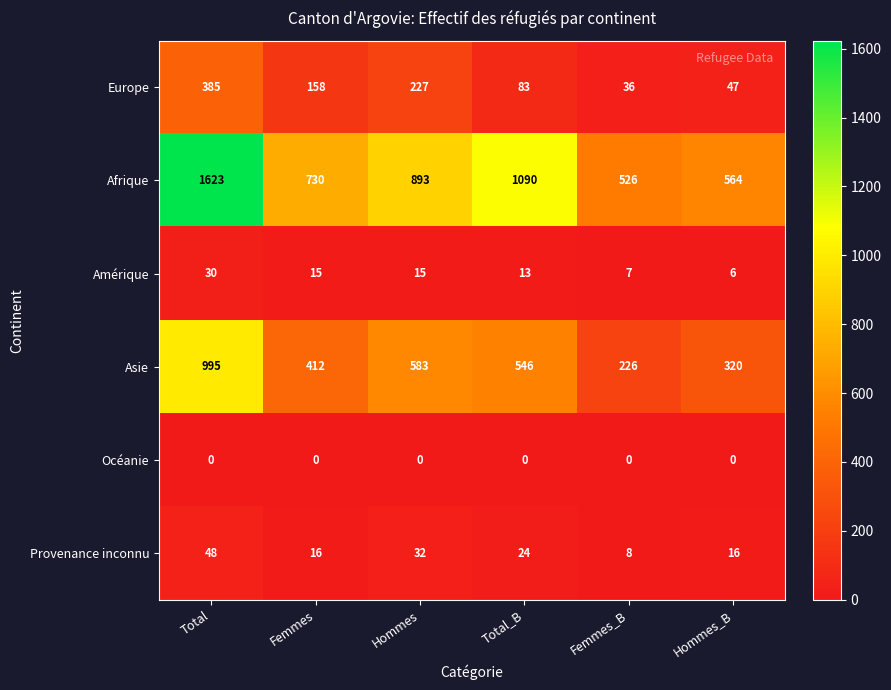

True or false: Amérique has a value of 15 at Hommes.

True